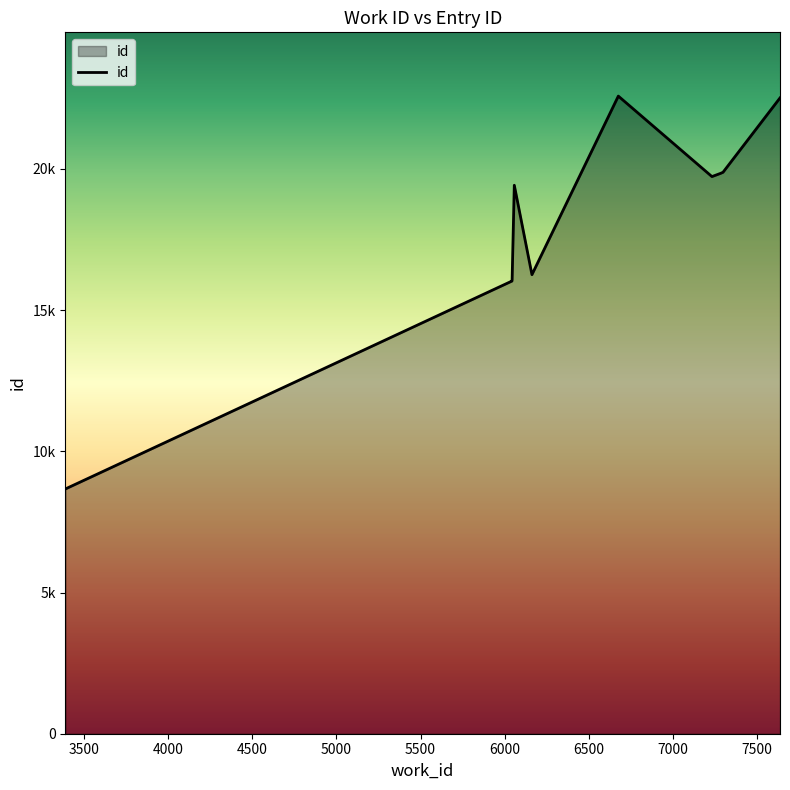

What is the difference between the maximum and minimum values?

13911